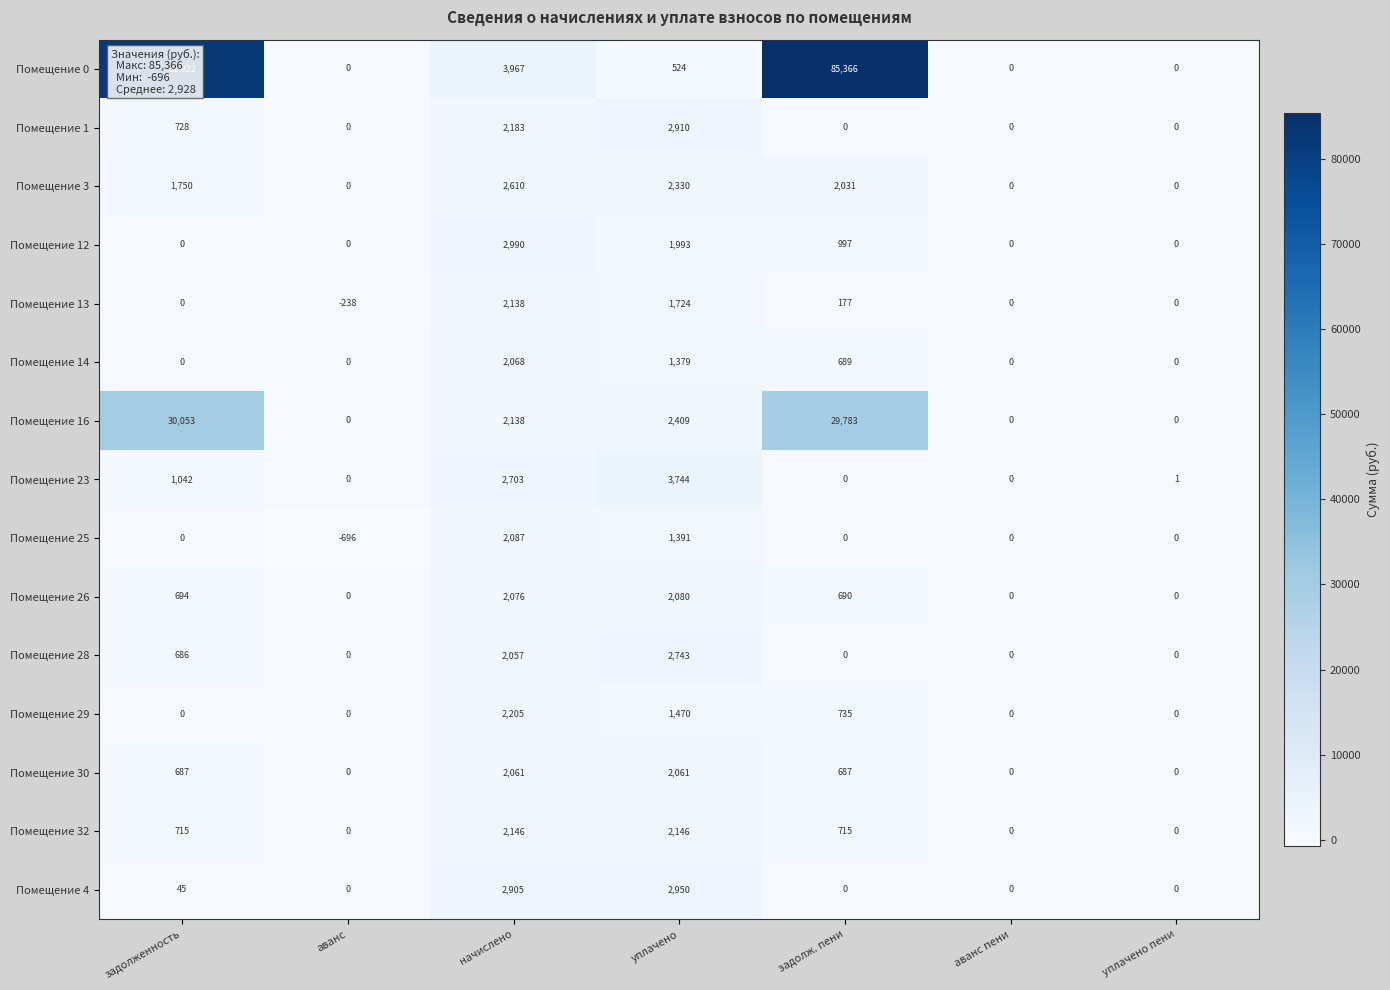

List the series in order of their peak value, lowest first.

Помещение 30, Помещение 14, Помещение 26, Помещение 25, Помещение 13, Помещение 32, Помещение 29, Помещение 3, Помещение 28, Помещение 1, Помещение 4, Помещение 12, Помещение 23, Помещение 16, Помещение 0